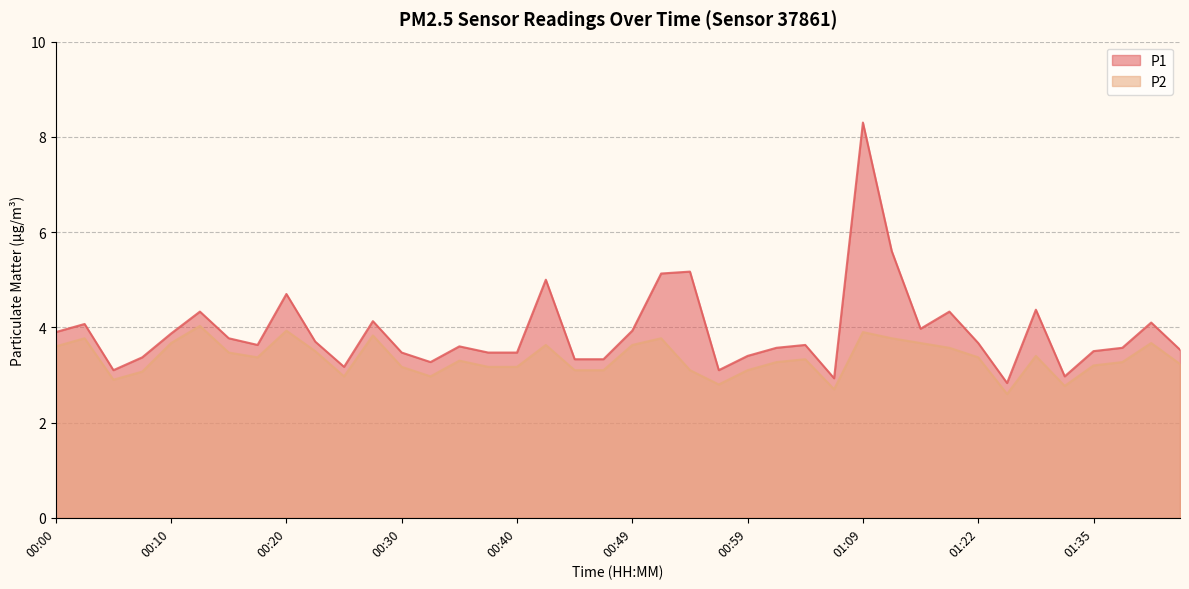

True or false: P2 has a value of 3.8 at 00:27.

True